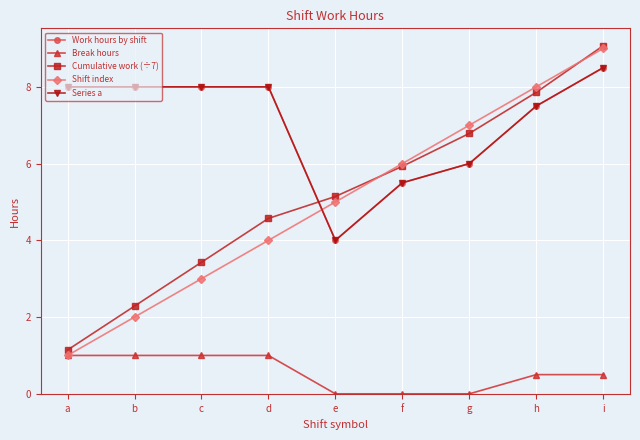

Which has a higher value, i or h?

i